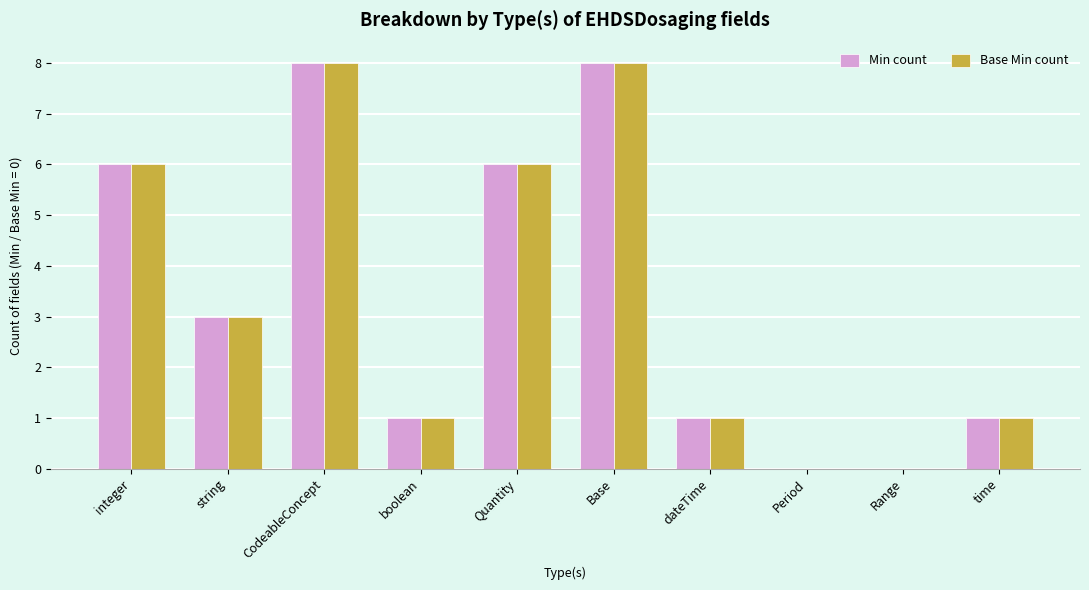

At which label is Min count closest to 4?

string